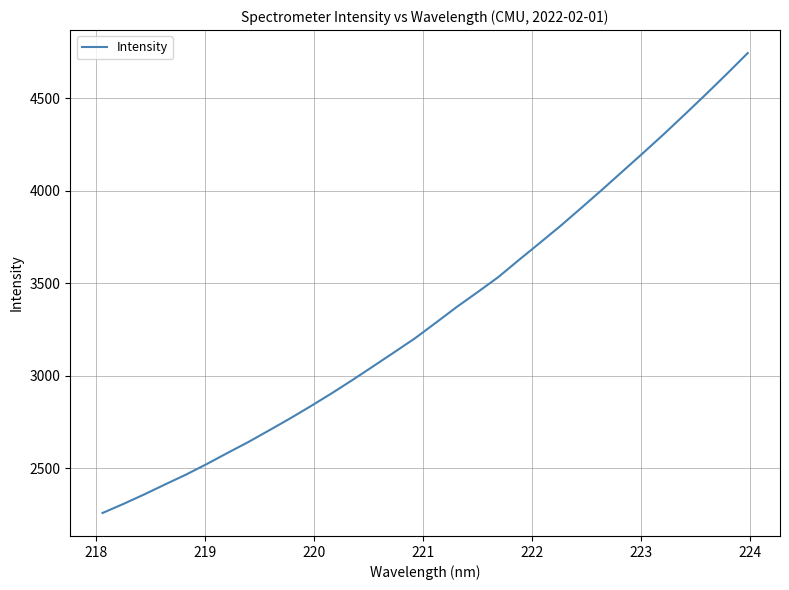

What is the smallest value displayed?

2258.8